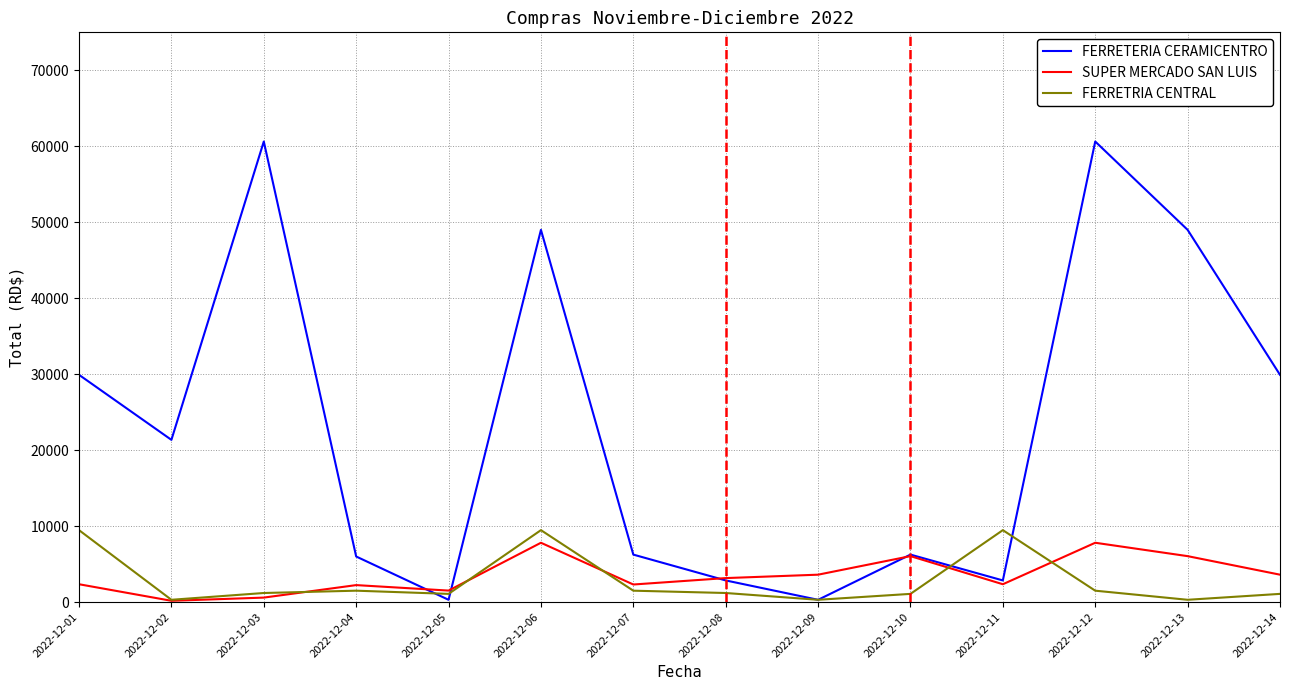

What is the difference between the second highest and minimum values in the SUPER MERCADO SAN LUIS series?

7639